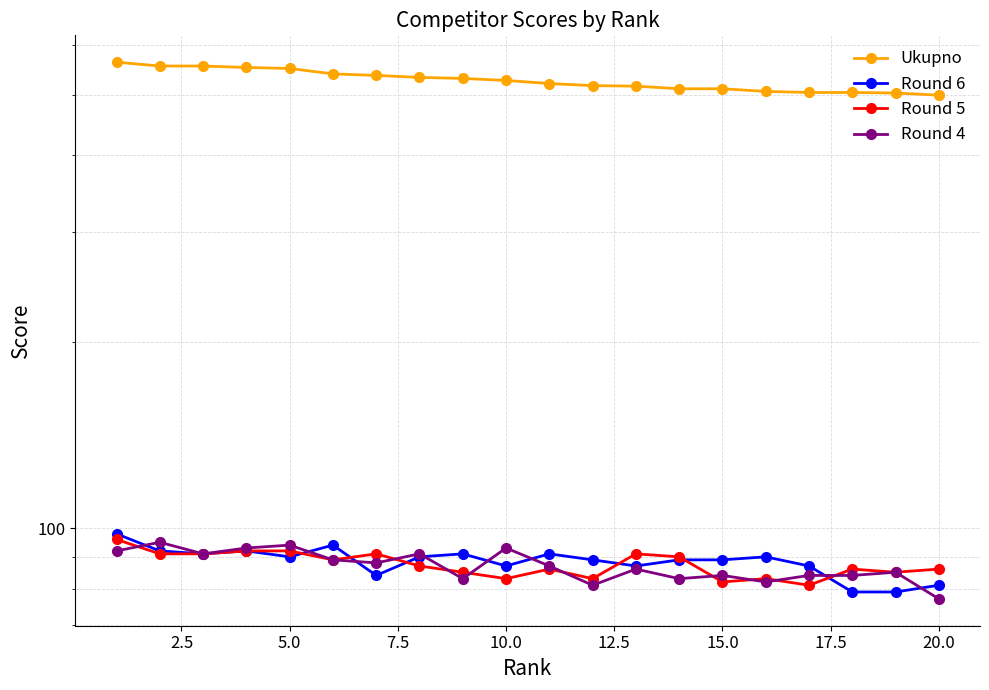

What is the highest value of the Round 4 series?

95